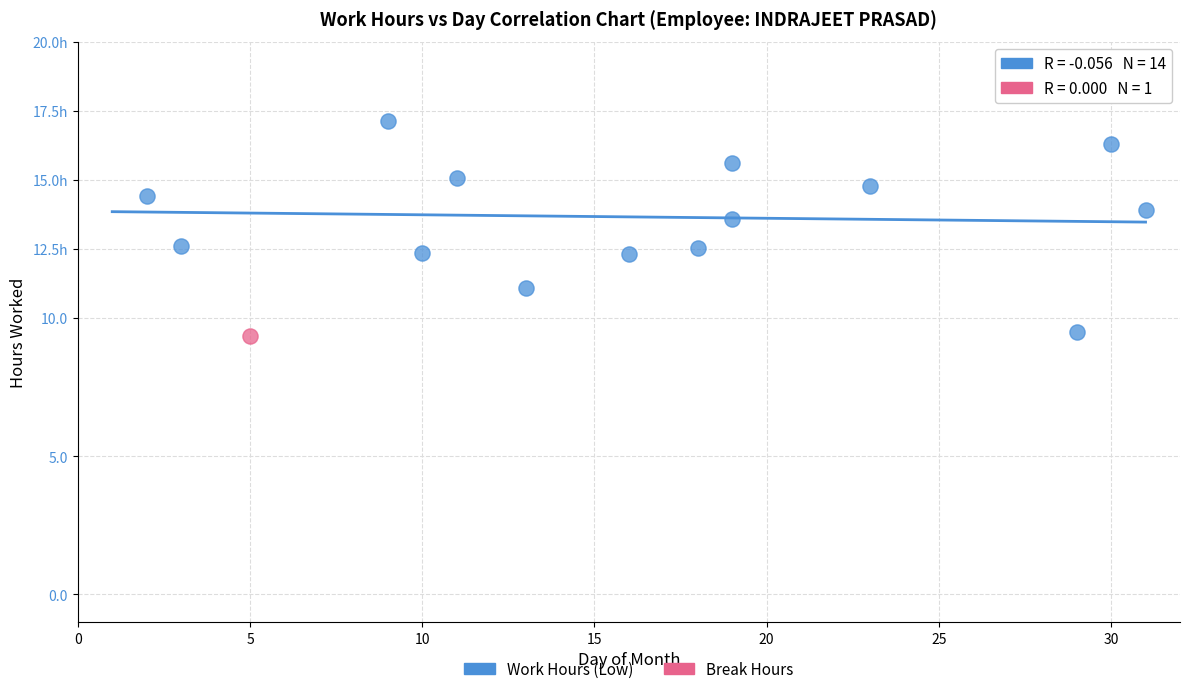

What are all the series names shown in the legend?

Work Hours (Low), Break Hours